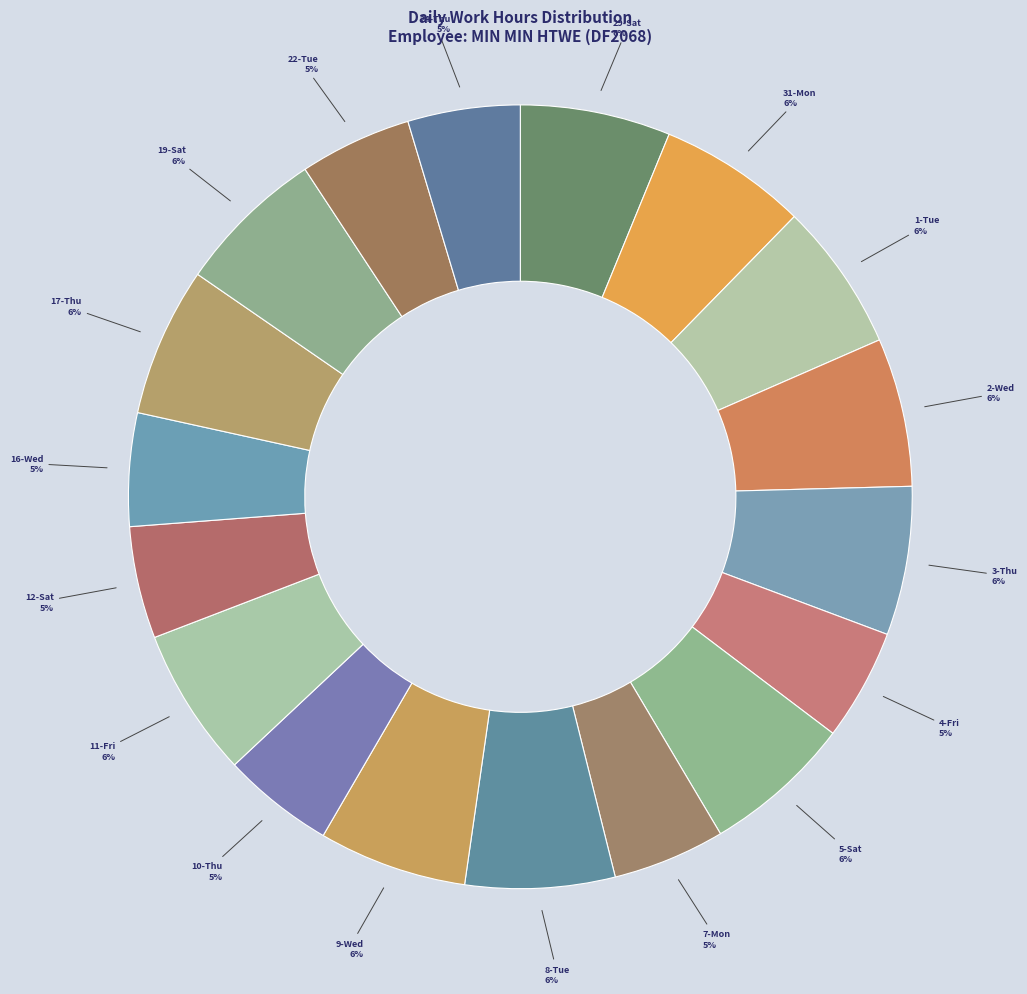

Approximately how many times larger is the value at 17-Thu compared to 1-Tue?

1.0